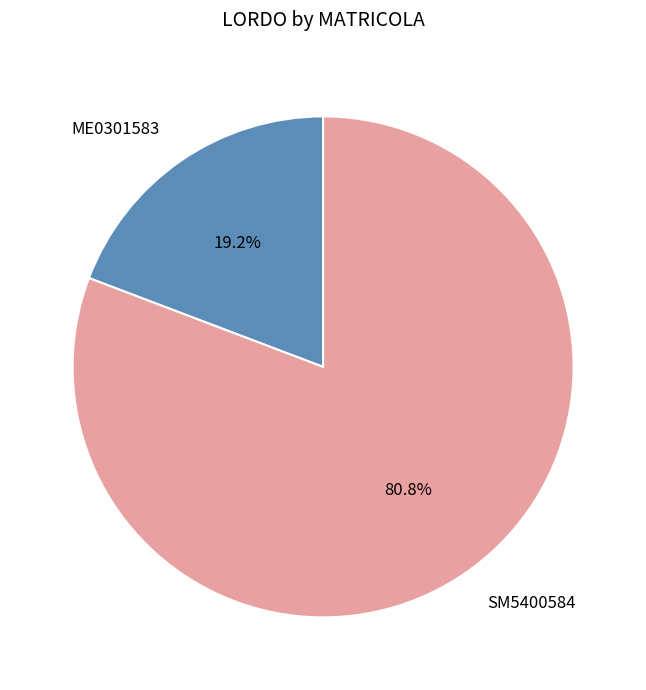

To the nearest percent, what is the difference between the largest and smallest slice percentages?

62%